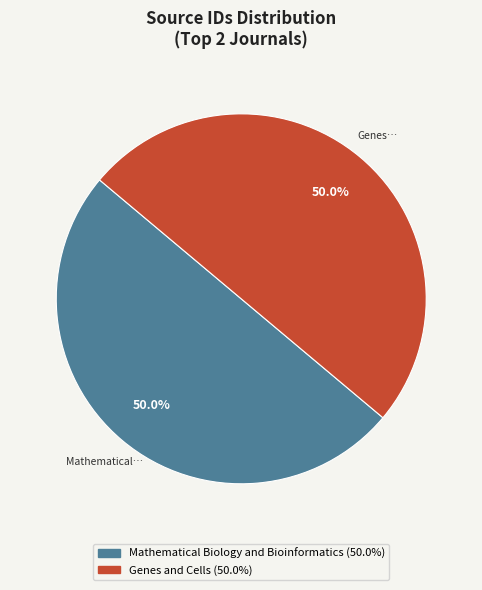

To the nearest percent, what is the combined percentage of Genes and Cells and Mathematical Biology and Bioinformatics?

100%